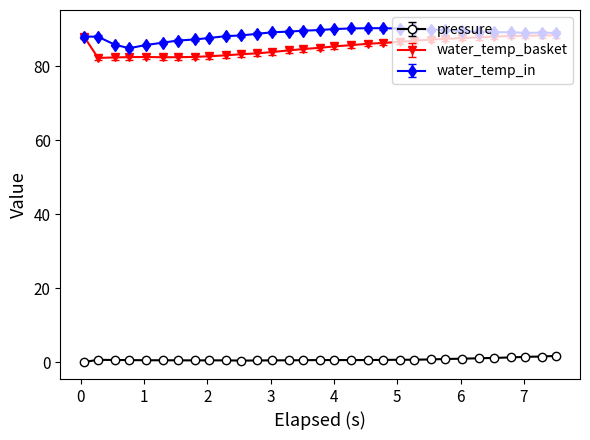

True or false: pressure has more than 0 points higher than both neighbors.

True